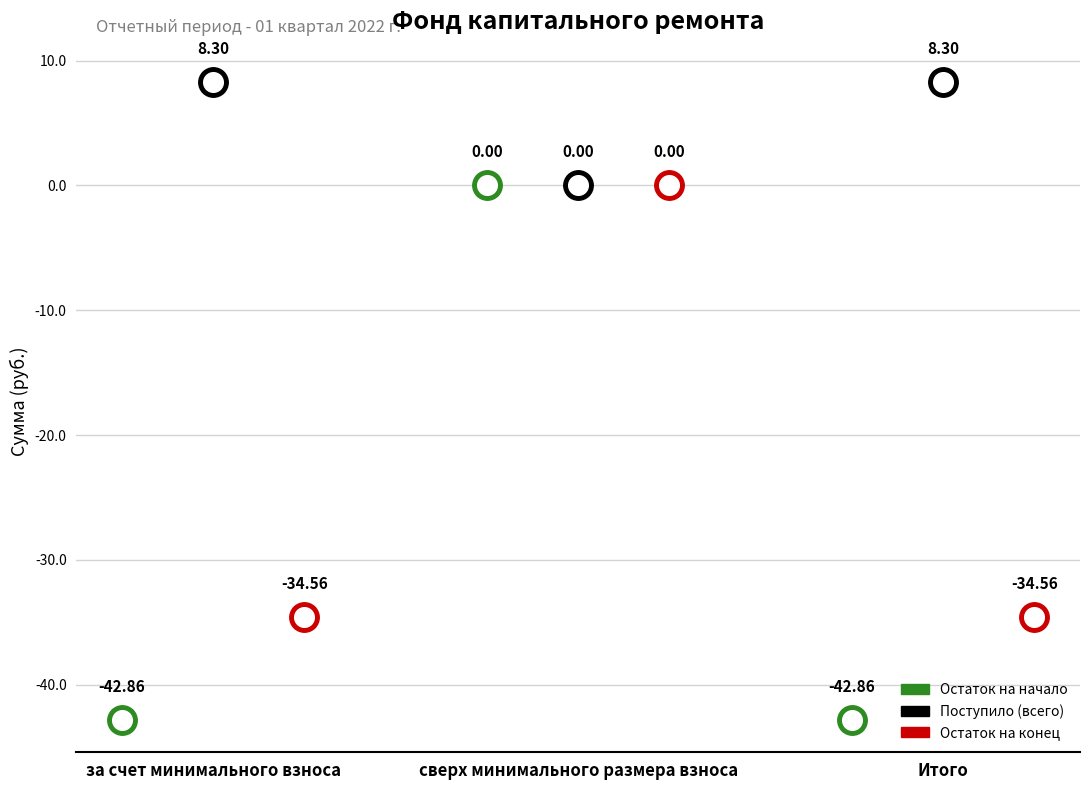

At which category is the sum across all series the highest?

сверх минимального размера взноса